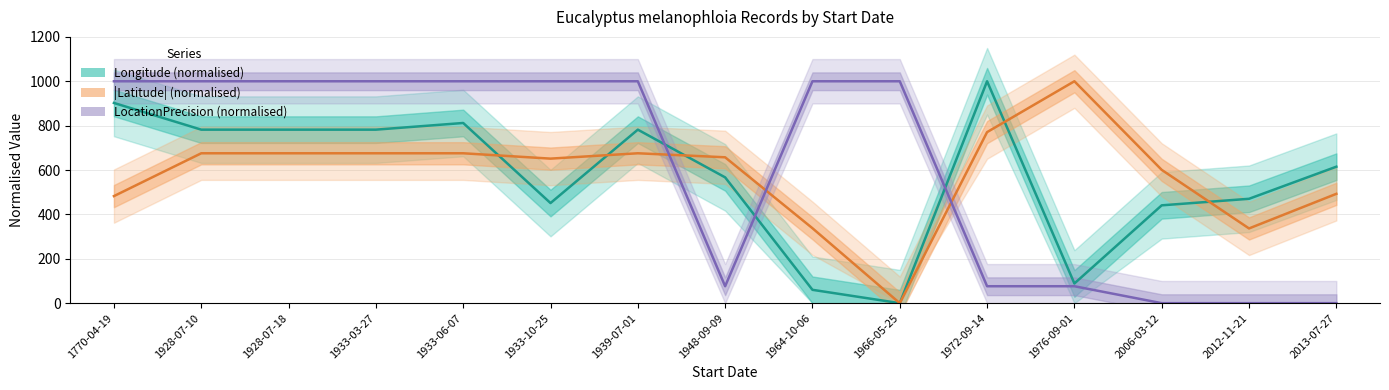

At which category is the sum across all series the highest?

1933-06-07